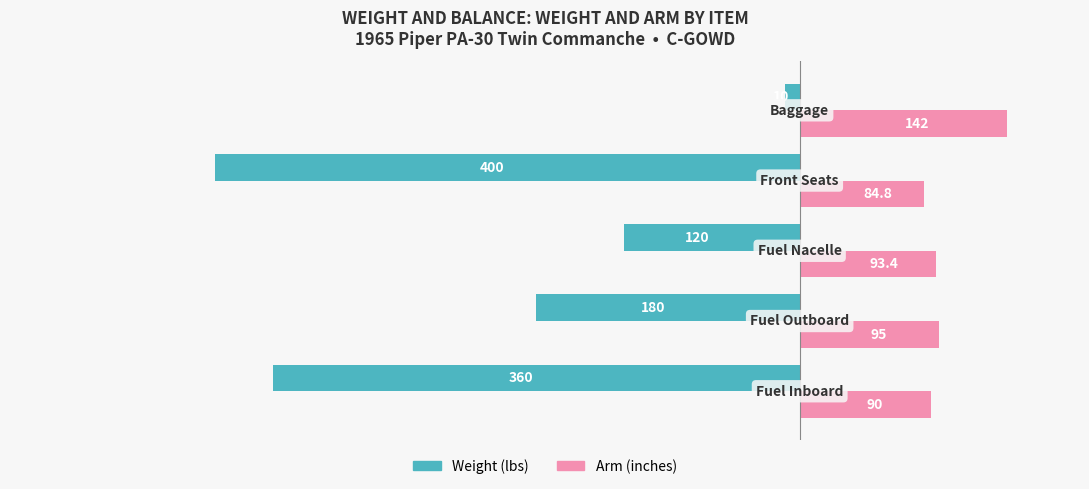

How many values in the Weight (lbs) series are below -180?

2